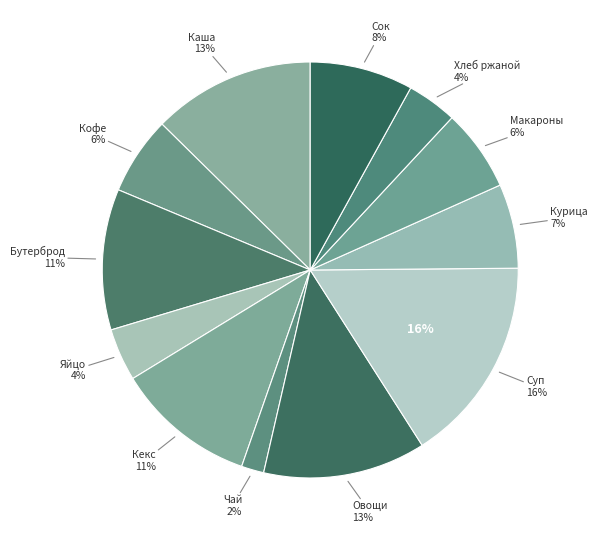

To the nearest percent, what is the difference between the largest and smallest slice percentages?

14%